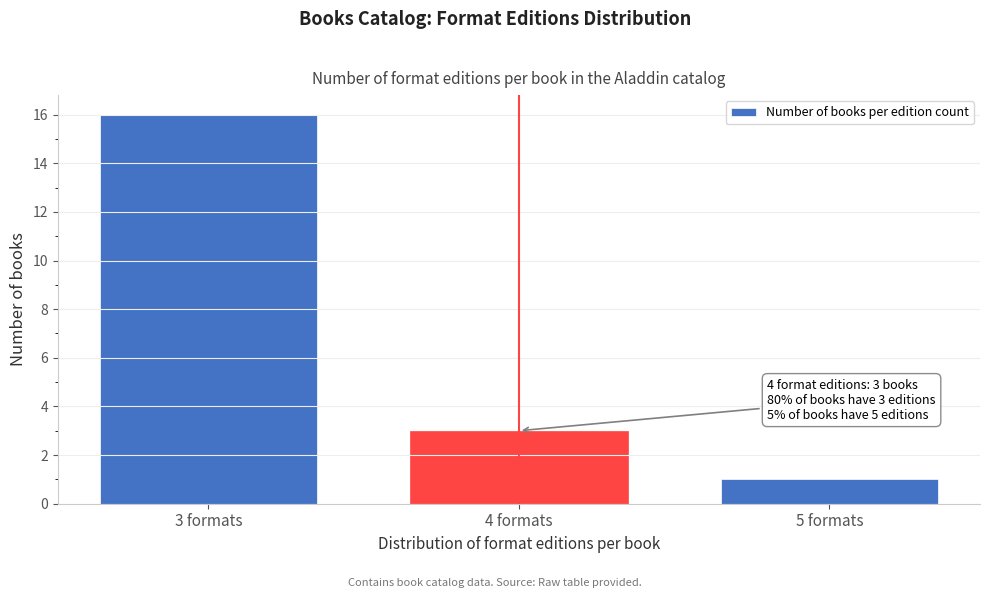

Reading left to right, what are all the values shown in this chart?

3 formats=16	4 formats=3	5 formats=1